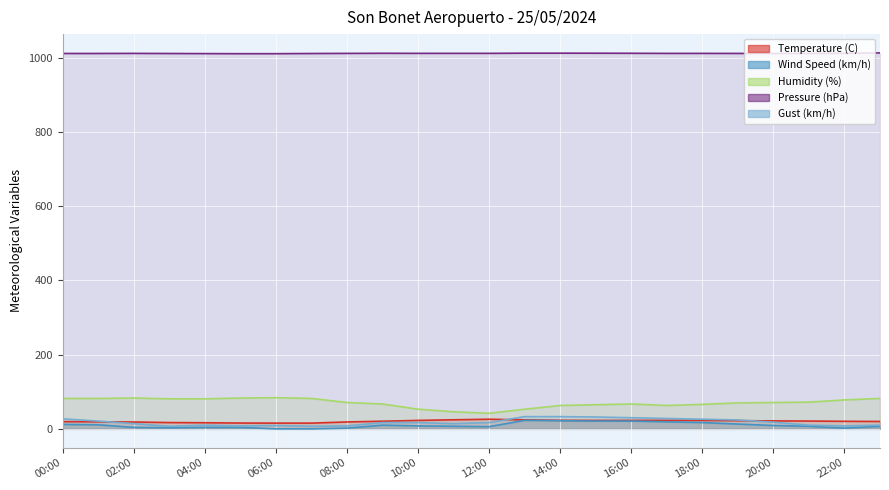

What is the label of the 23rd point from the left?

22:00